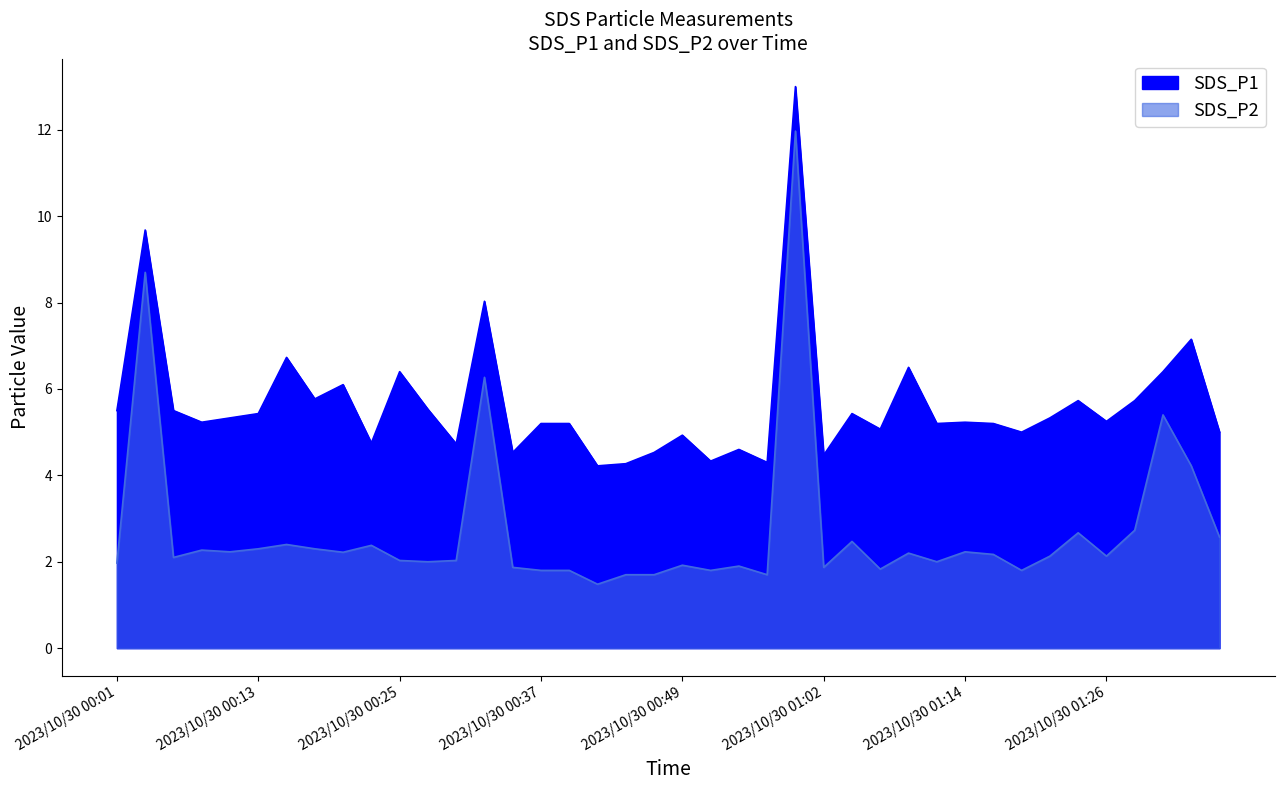

List the series in order of their overall mean, highest first.

SDS_P1, SDS_P2